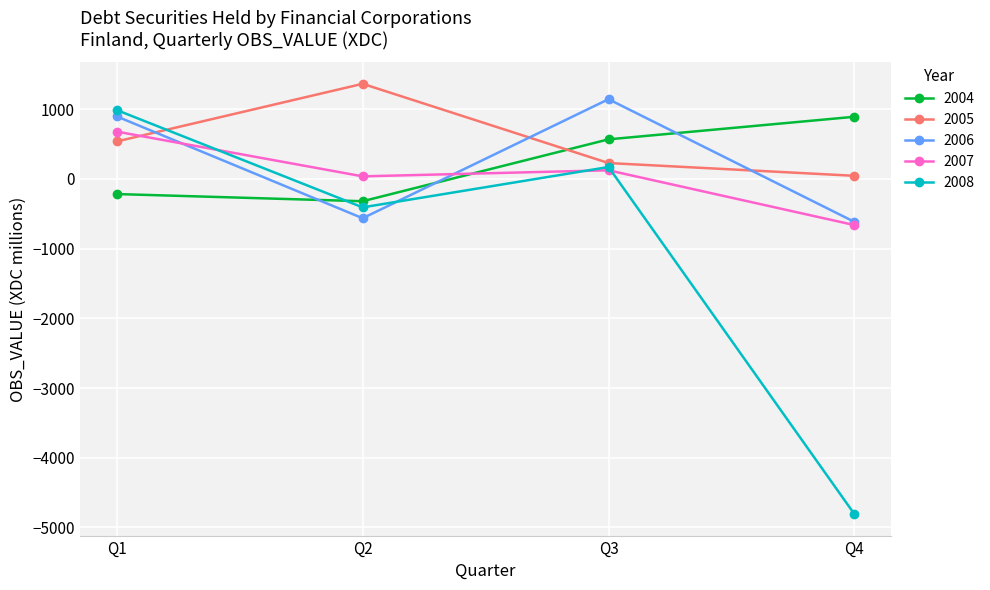

What is the difference between the highest and lowest values at Q4?

5701